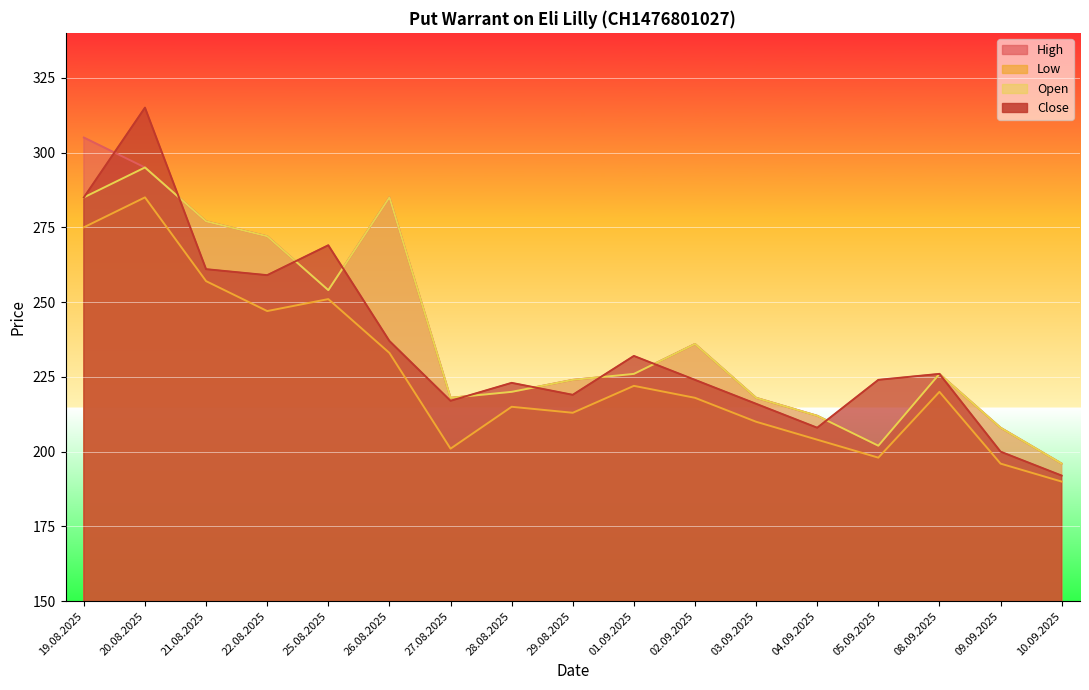

What is the label of the 3rd point from the right?

08.09.2025